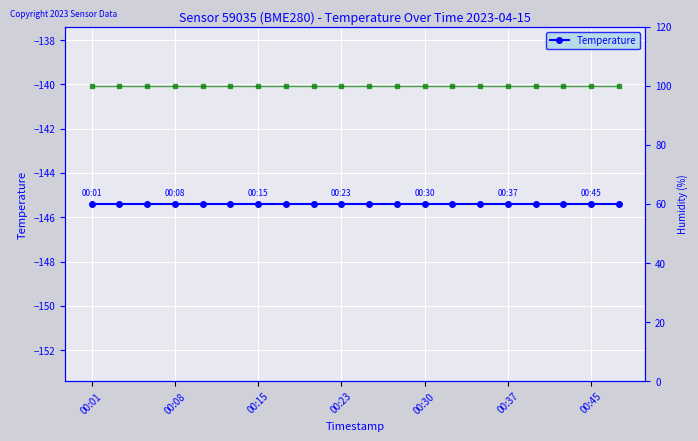

The Humidity series shows 100.0 at 7. True or false?

True